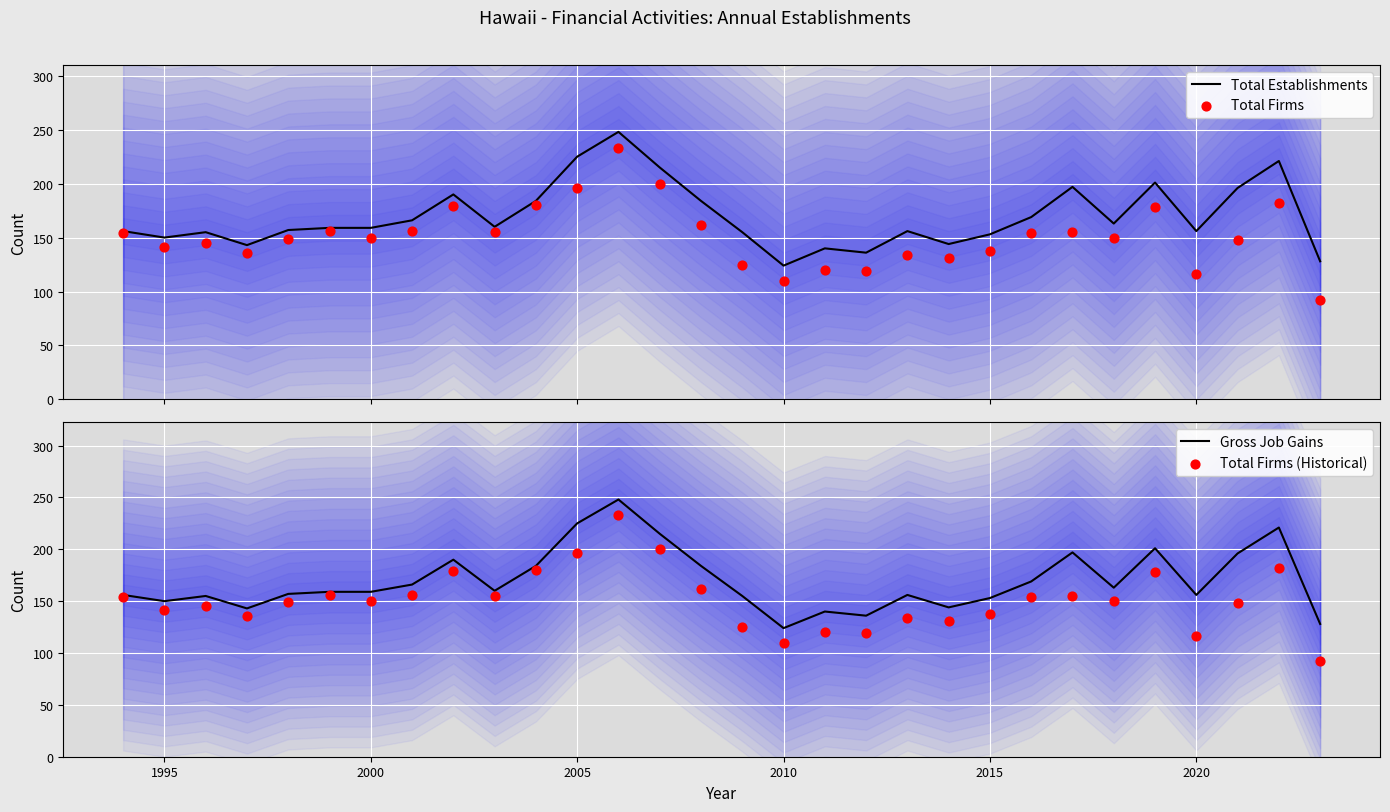

At how many categories does at least one series exceed 203?

4